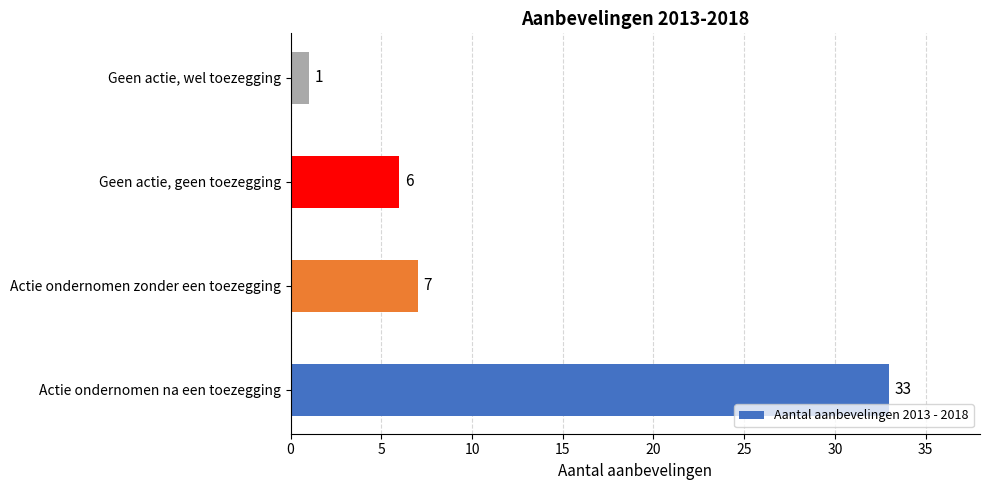

List the labels in order of value, largest first.

Actie ondernomen na een toezegging, Actie ondernomen zonder een toezegging, Geen actie, geen toezegging, Geen actie, wel toezegging